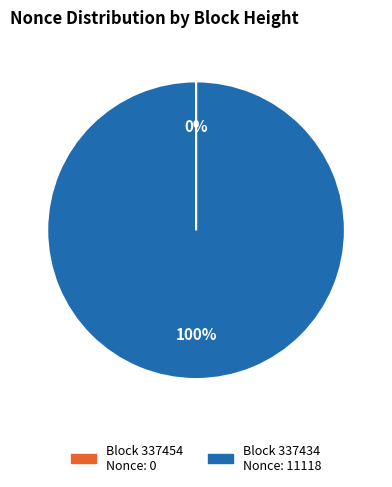

Does any single category account for the majority?

Yes